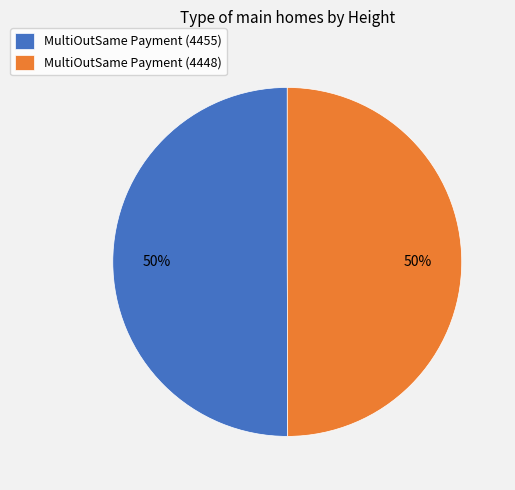

To the nearest percent, what portion does MultiOutSame Payment (4455) represent?

50%